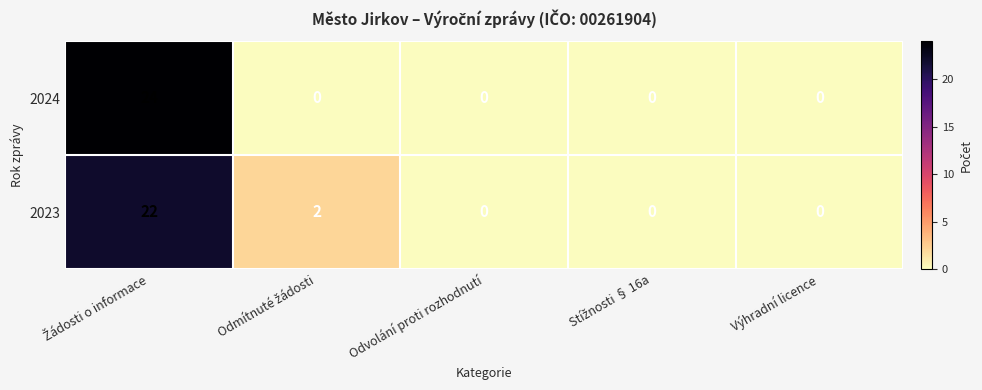

Which series has the widest spread of values?

2024